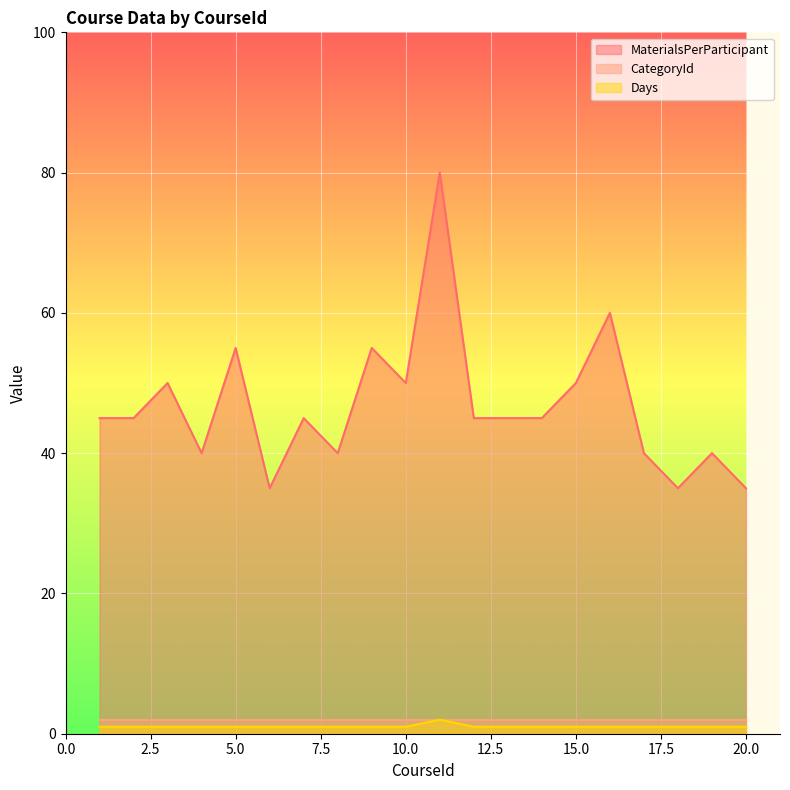

Which series has the largest range (max minus min)?

MaterialsPerParticipant